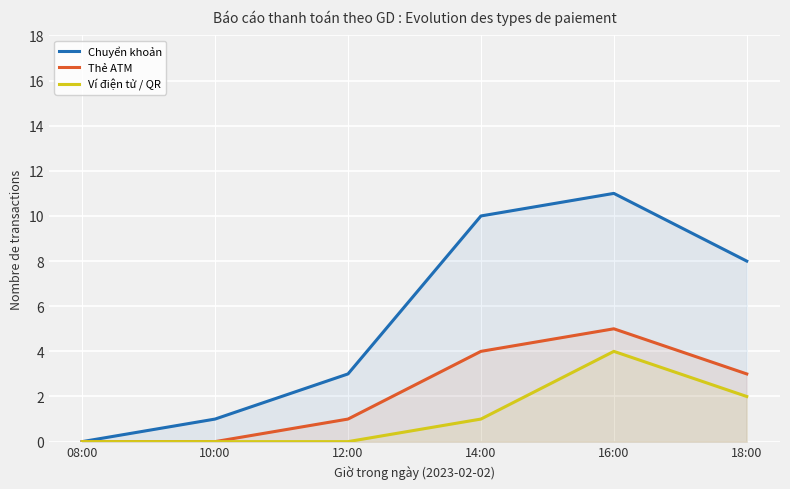

The Thẻ ATM series shows 1 at 18:00. True or false?

False